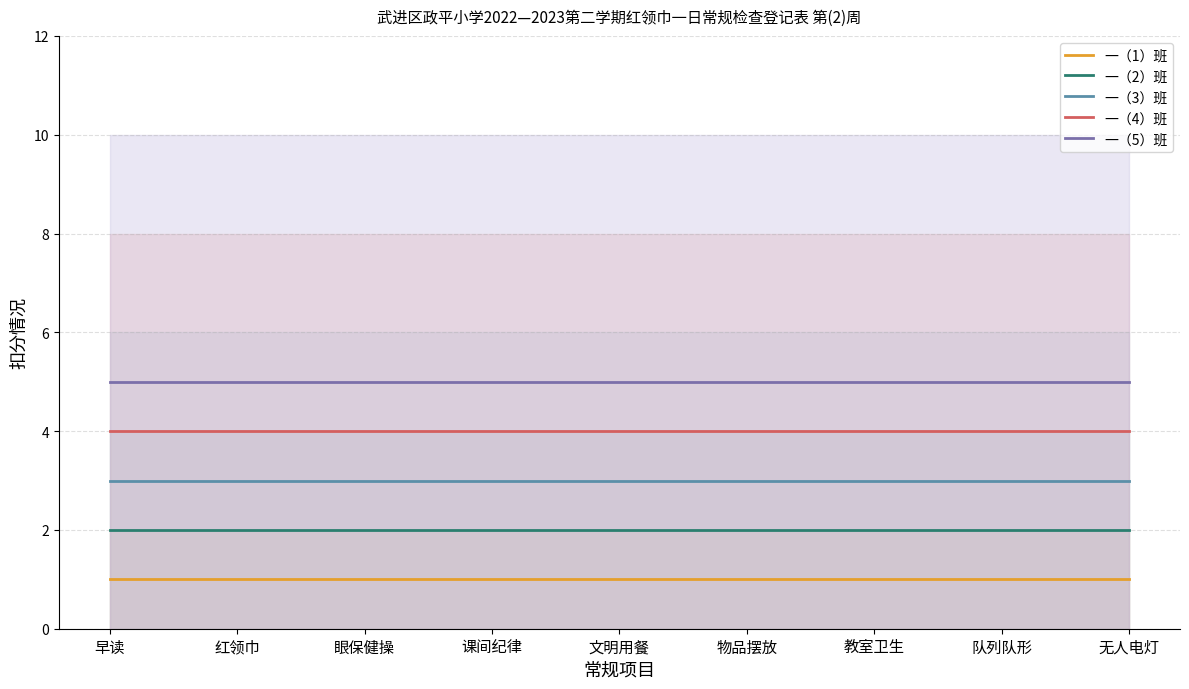

At which category is the sum across all series the highest?

早读